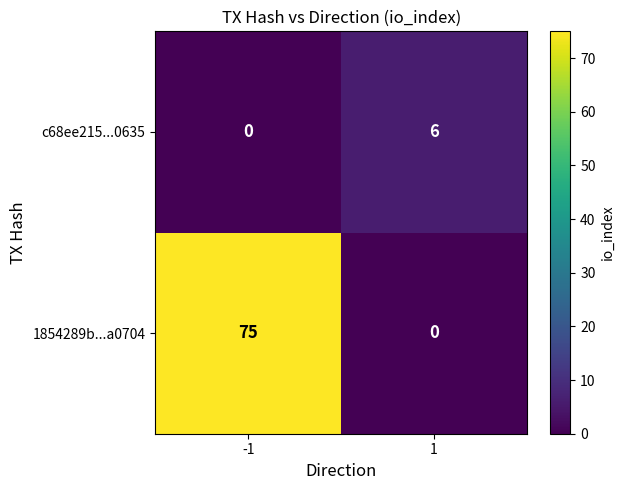

What is the sum of the 1854289b...a0704 values at -1 and 1?

75